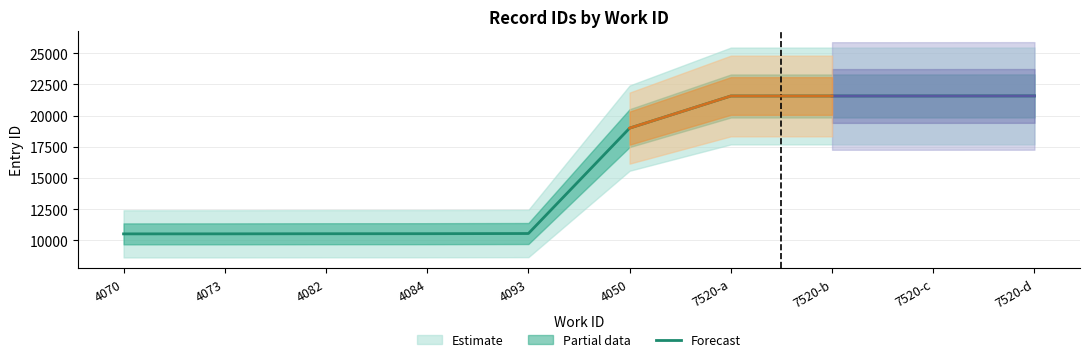

Does the chart have visible grid lines?

Yes